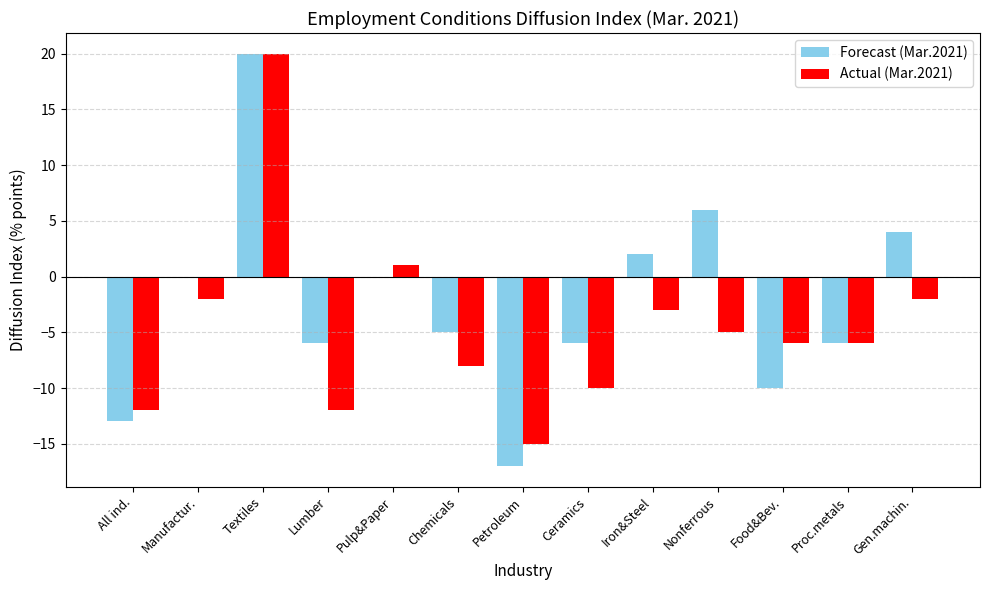

Reading left to right, list all the values displayed in this chart.

Forecast (Mar.2021): All ind.=-13	Manufactur.=0	Textiles=20	Lumber=-6	Pulp&Paper=0	Chemicals=-5	Petroleum=-17	Ceramics=-6	Iron&Steel=2	Nonferrous=6	Food&Bev.=-10	Proc.metals=-6	Gen.machin.=4
Actual (Mar.2021): All ind.=-12	Manufactur.=-2	Textiles=20	Lumber=-12	Pulp&Paper=1	Chemicals=-8	Petroleum=-15	Ceramics=-10	Iron&Steel=-3	Nonferrous=-5	Food&Bev.=-6	Proc.metals=-6	Gen.machin.=-2